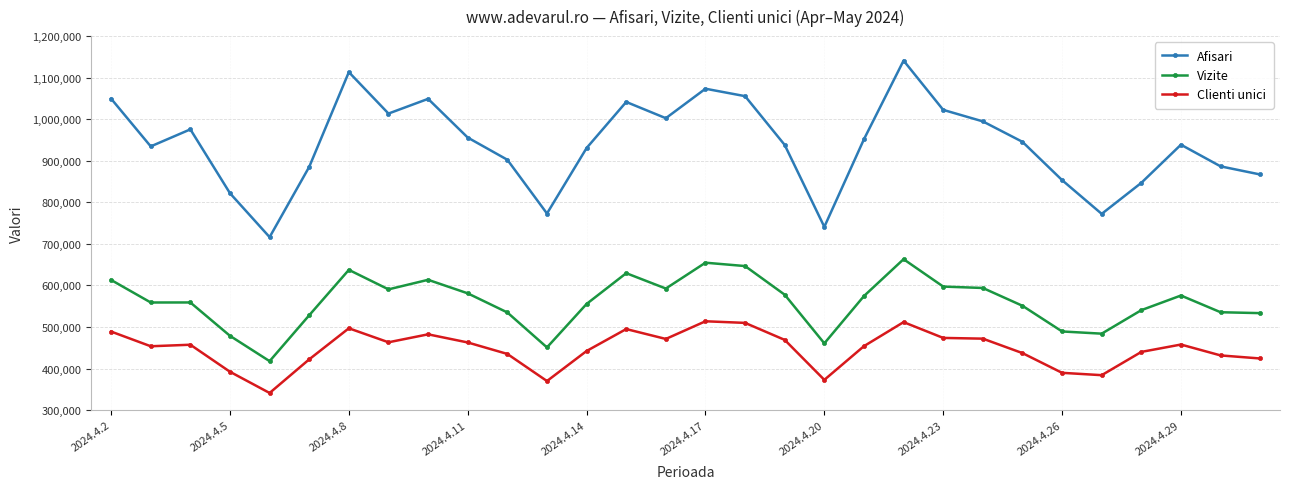

True or false: Vizite and Clienti unici cross at least once.

False